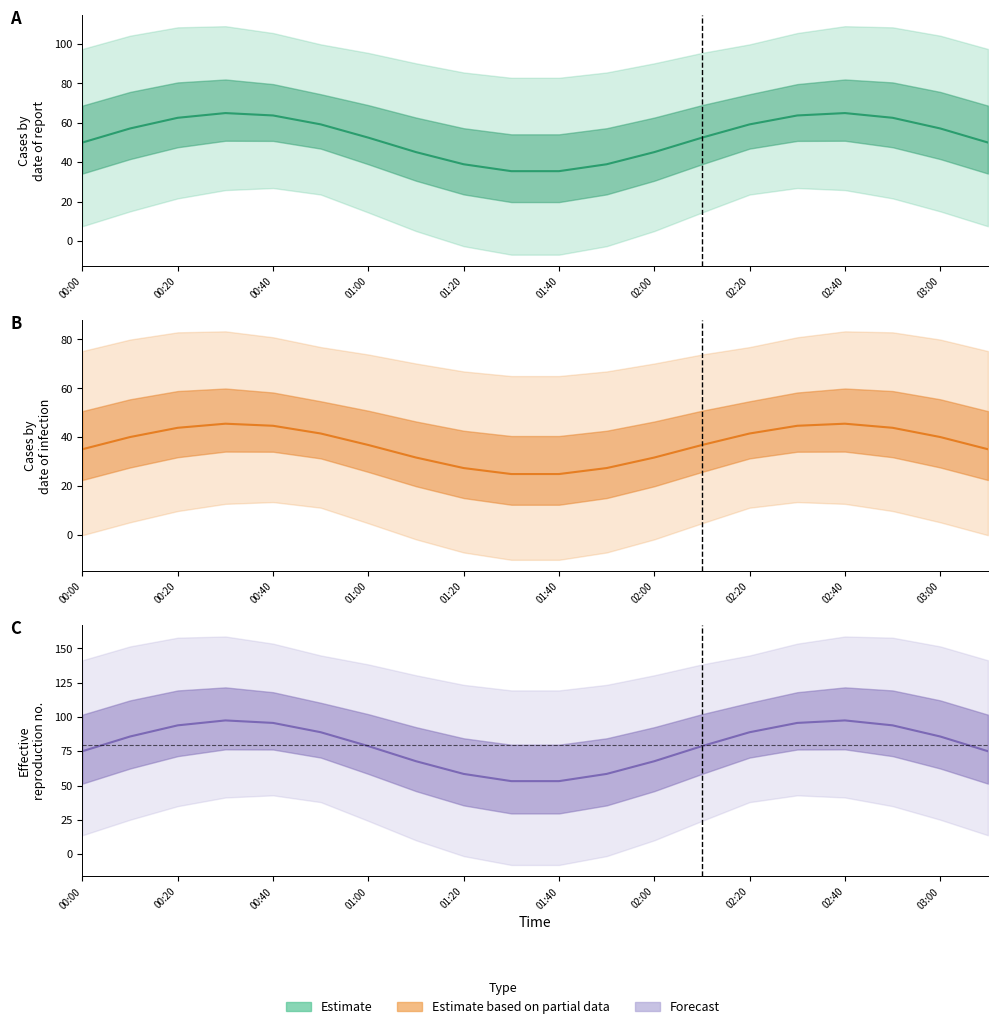

What is the maximum value for Estimate based on partial data?

45.5